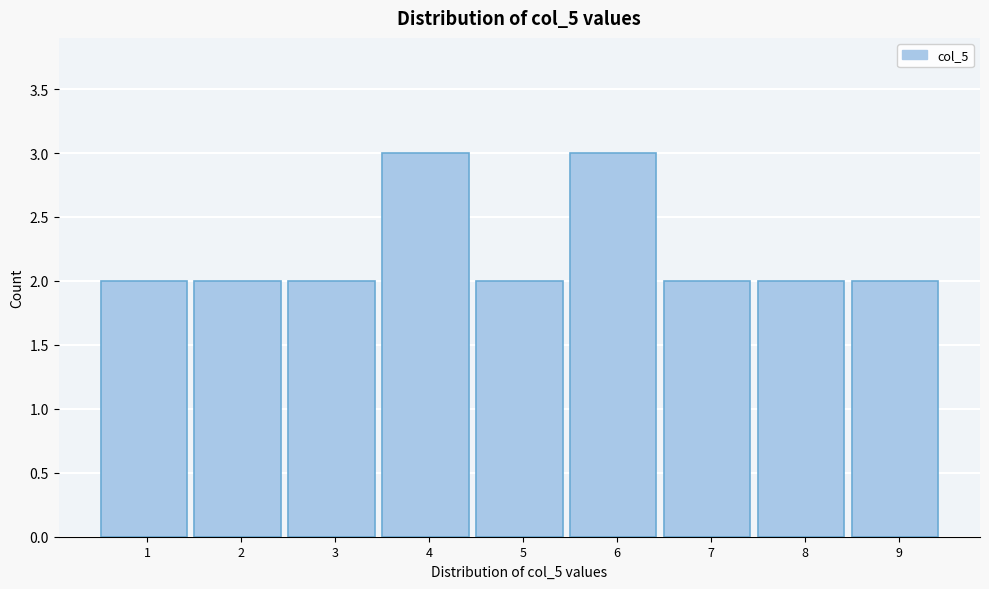

Reading left to right, what are all the values shown in this chart?

1=2	2=2	3=2	4=3	5=2	6=3	7=2	8=2	9=2